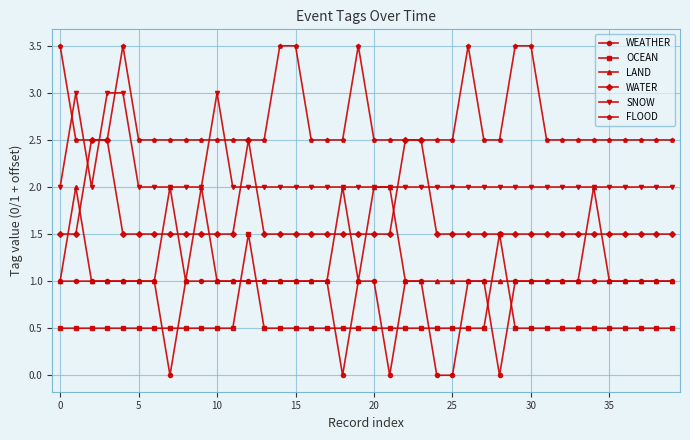

List the series in order of their peak value, highest first.

FLOOD, SNOW, WATER, LAND, OCEAN, WEATHER